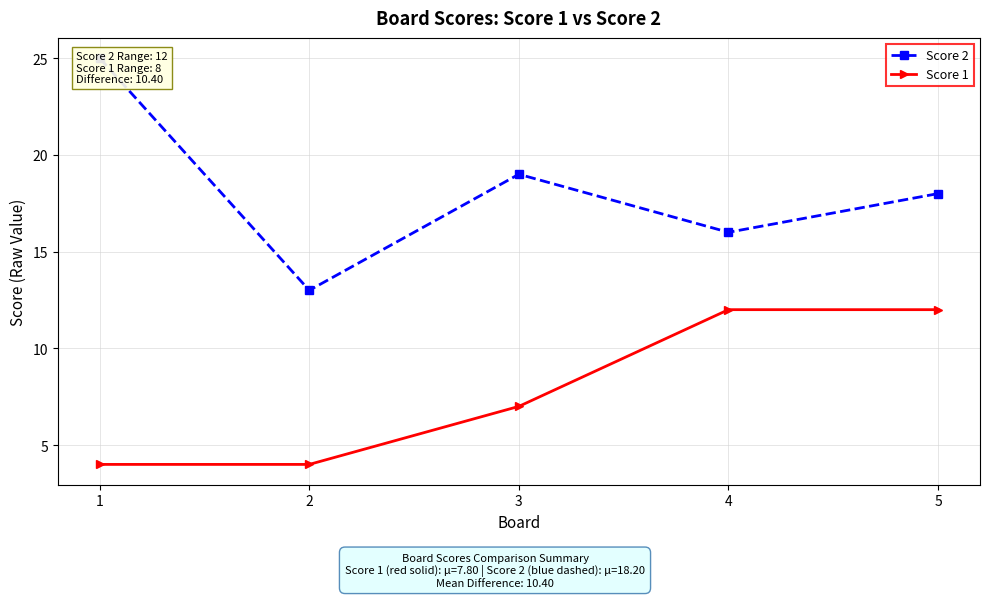

In Score 2, how many points are higher than both neighbors (excluding endpoints)?

1